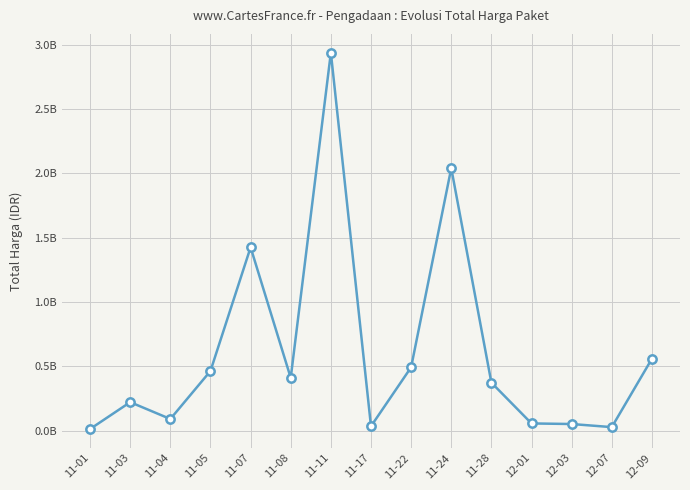

Is this an area chart (filled region under the line)?

No